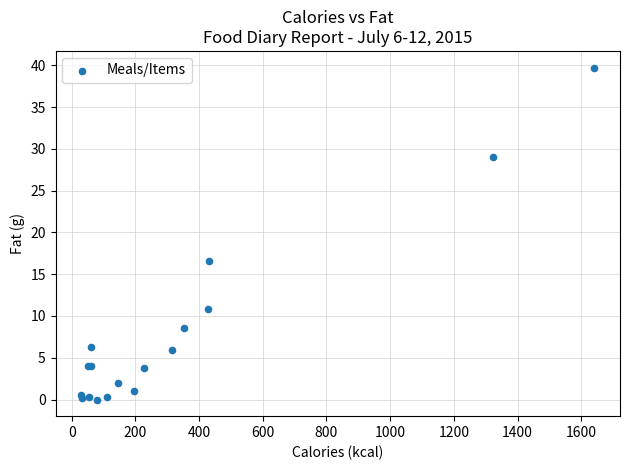

What Y value in the scatter plot is closest to 19?

16.6